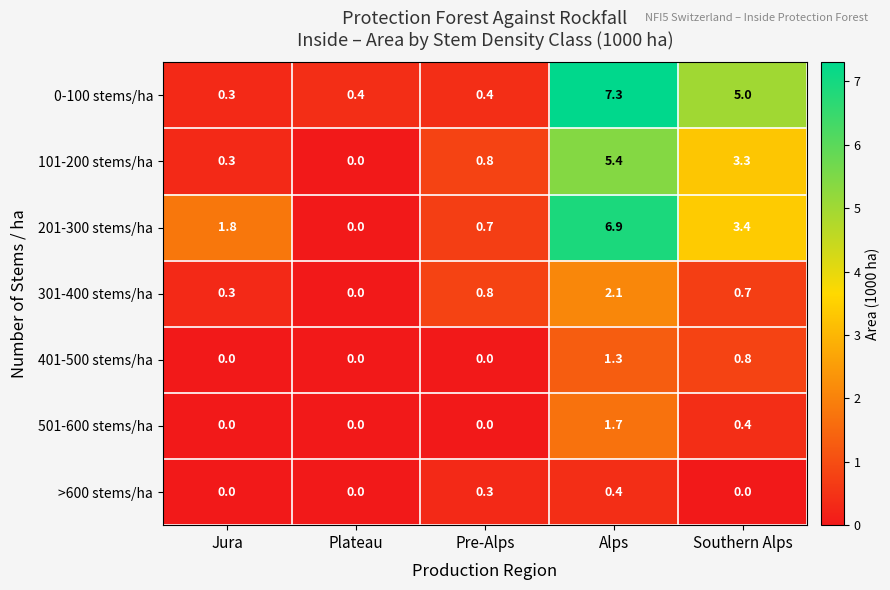

What is the difference between the maximum and minimum values in the 301-400 stems/ha series?

2.1